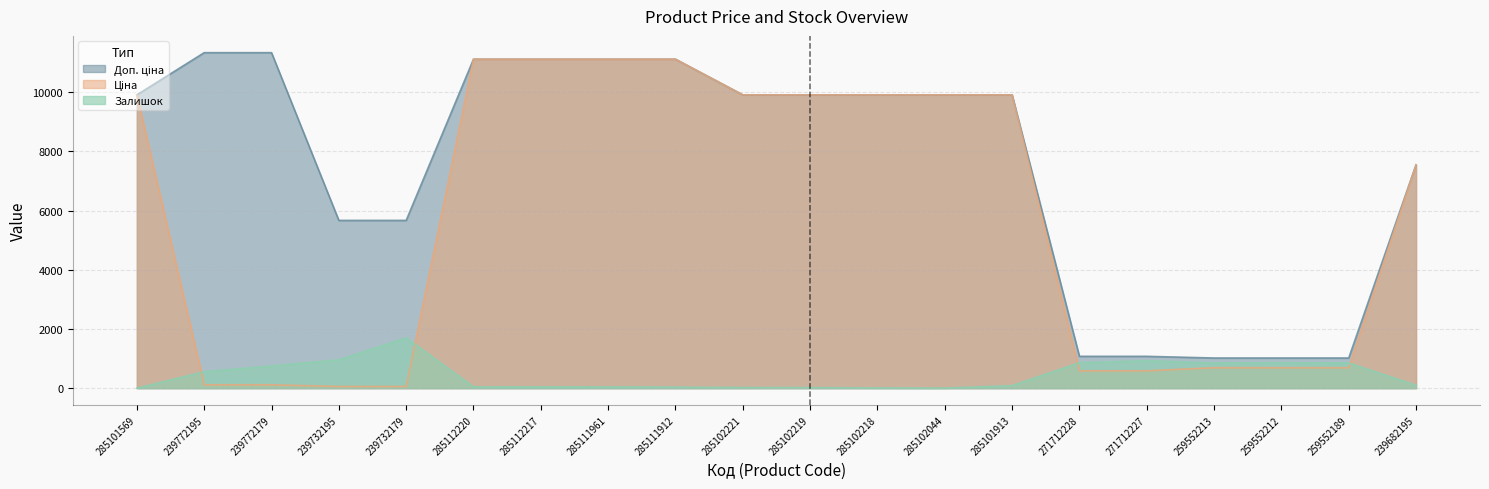

Which series has the largest total across all categories?

Доп. ціна